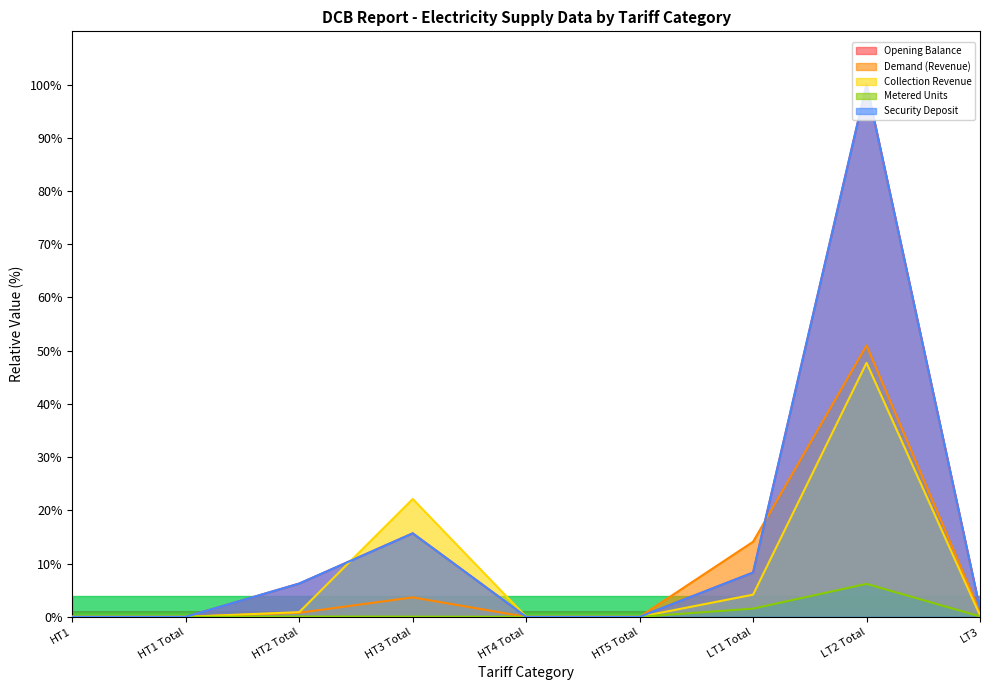

Reading left to right, list all the values displayed in this chart.

Opening Balance: 0.0	0.0	6.3	15.7	0.0	0.0	8.3	100.0	1.5
Demand (Revenue): 0.0	0.0	0.8	3.7	0.0	0.0	14.1	51.0	0.9
Collection Revenue: 0.0	0.0	0.9	22.1	0.0	0.0	4.2	47.7	0.3
Metered Units: 0.0	0.0	0.1	0.0	0.0	0.0	1.5	6.2	0.1
Security Deposit: 0.0	0.0	6.3	15.7	0.0	0.0	8.3	100.0	1.5